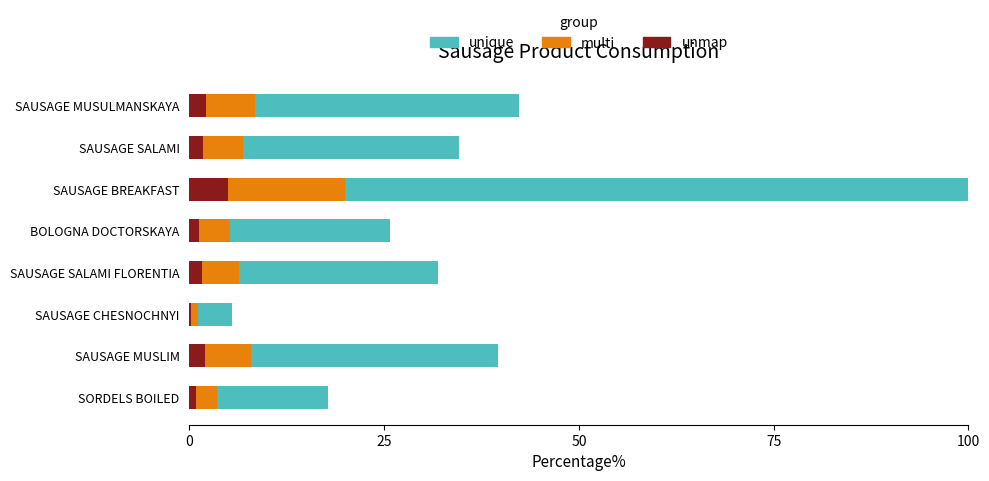

What is the total value across all series at SAUSAGE MUSULMANSKAYA?

42.3